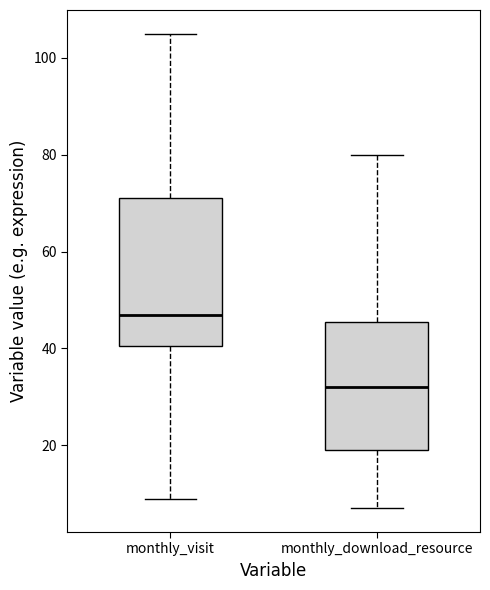

Where is the lower edge of the box for monthly_visit on the y-axis? The values are not printed on the chart, so give them approximately, as read against the axis.

40